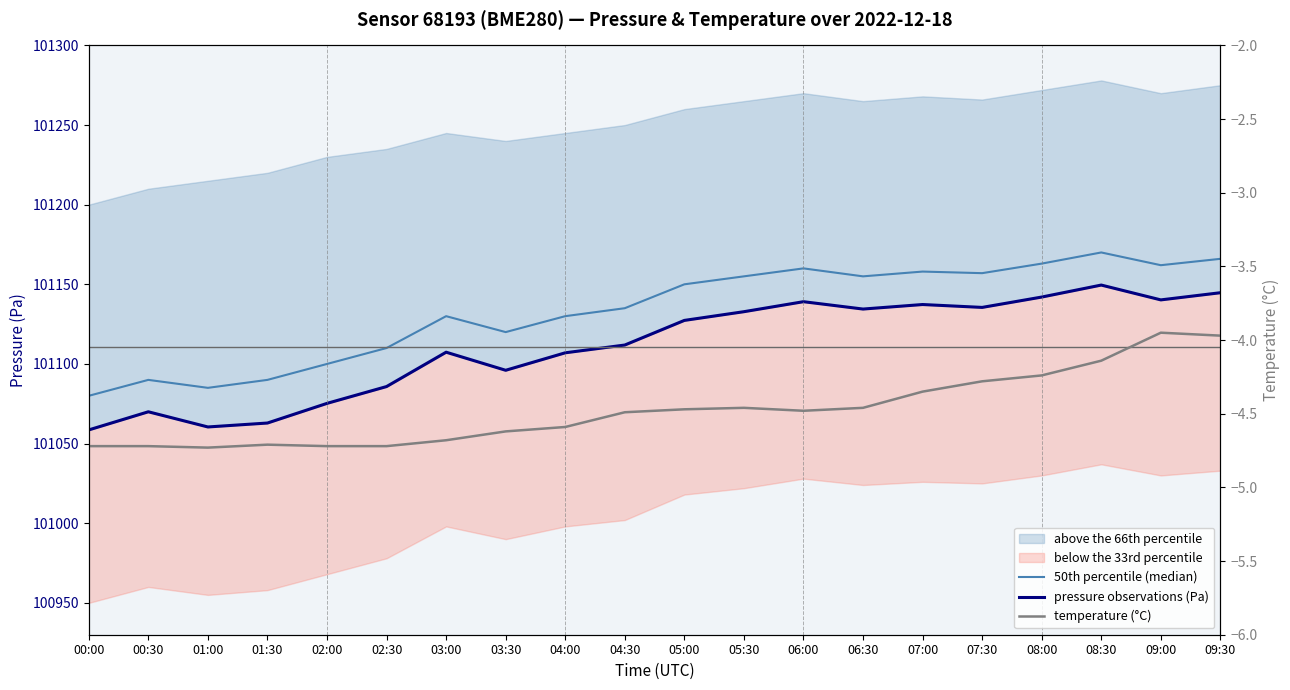

True or false: pressure observations (Pa) and 50th percentile (median) cross at least once.

False